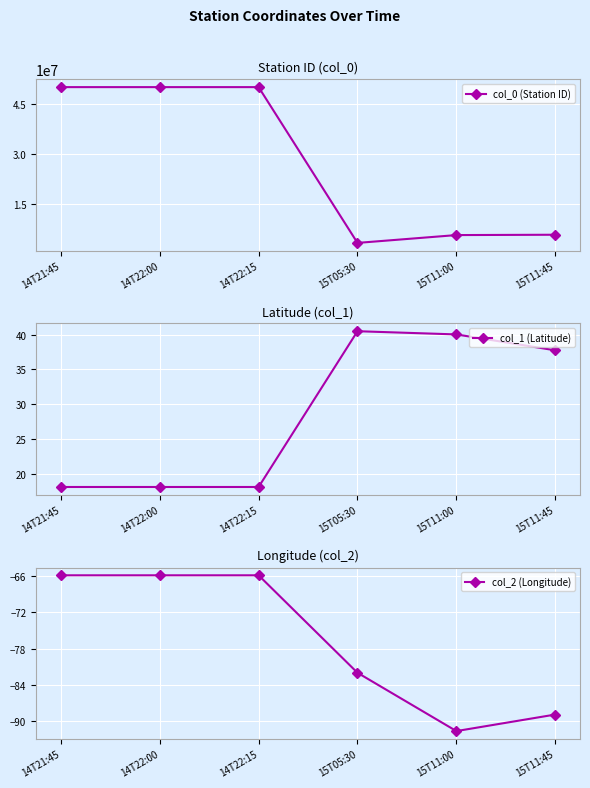

Which series has the largest range (max minus min)?

col_0 (Station ID)